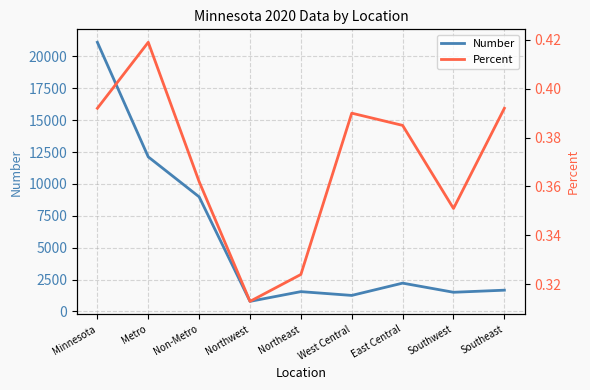

What is the maximum value for Percent?

0.4